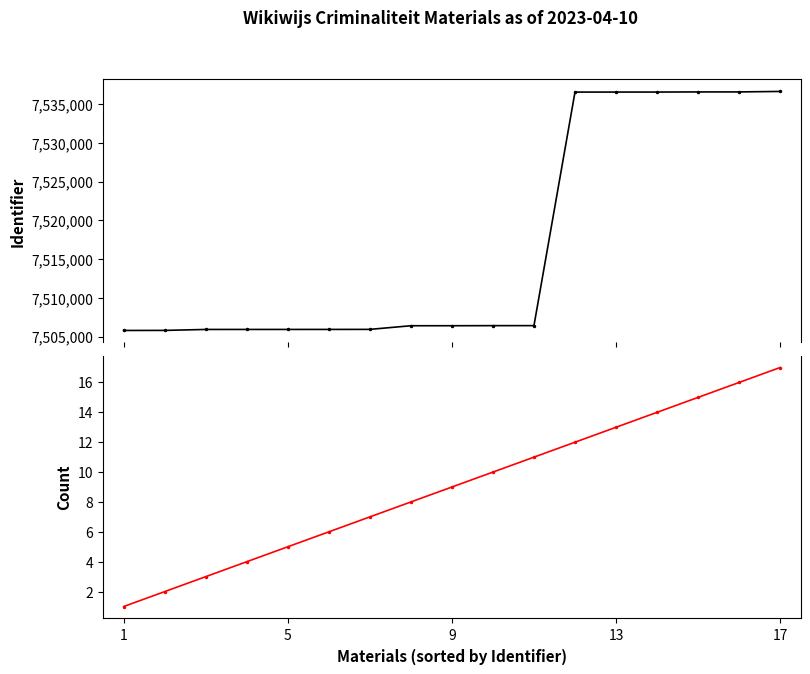

True or false: Cumulative Count and Identifier cross at least once.

False